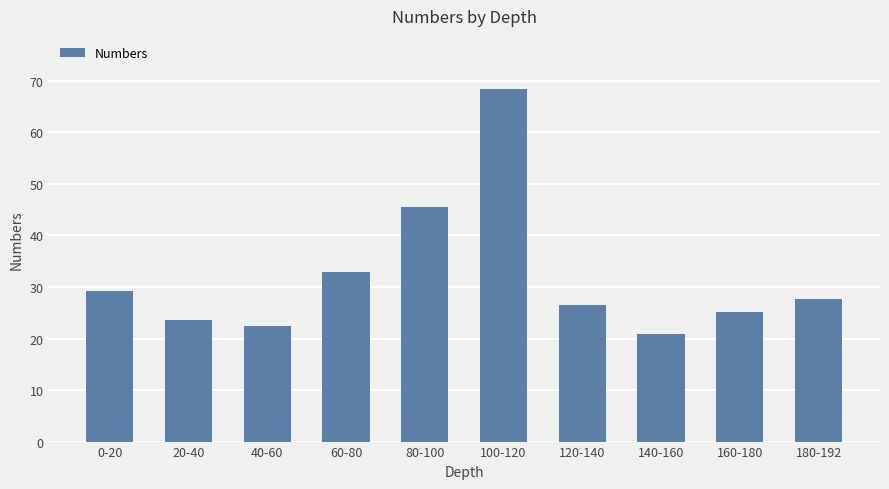

What is the label of the 6th bar from the right?

80-100